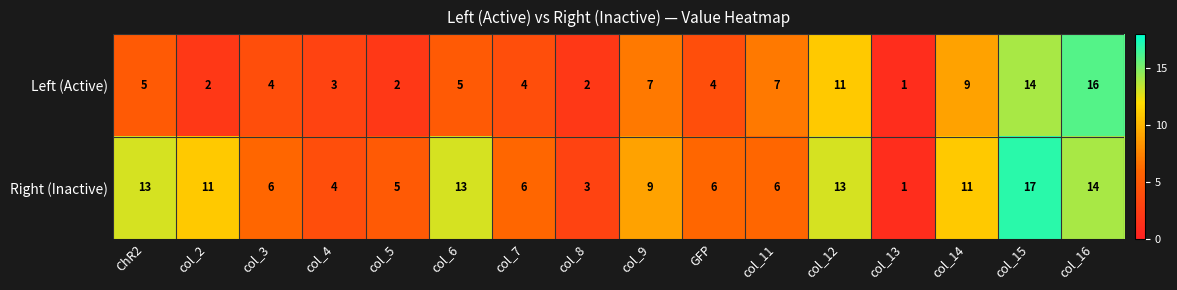

What is the difference between the Right (Inactive) values at col_12 and col_13?

12